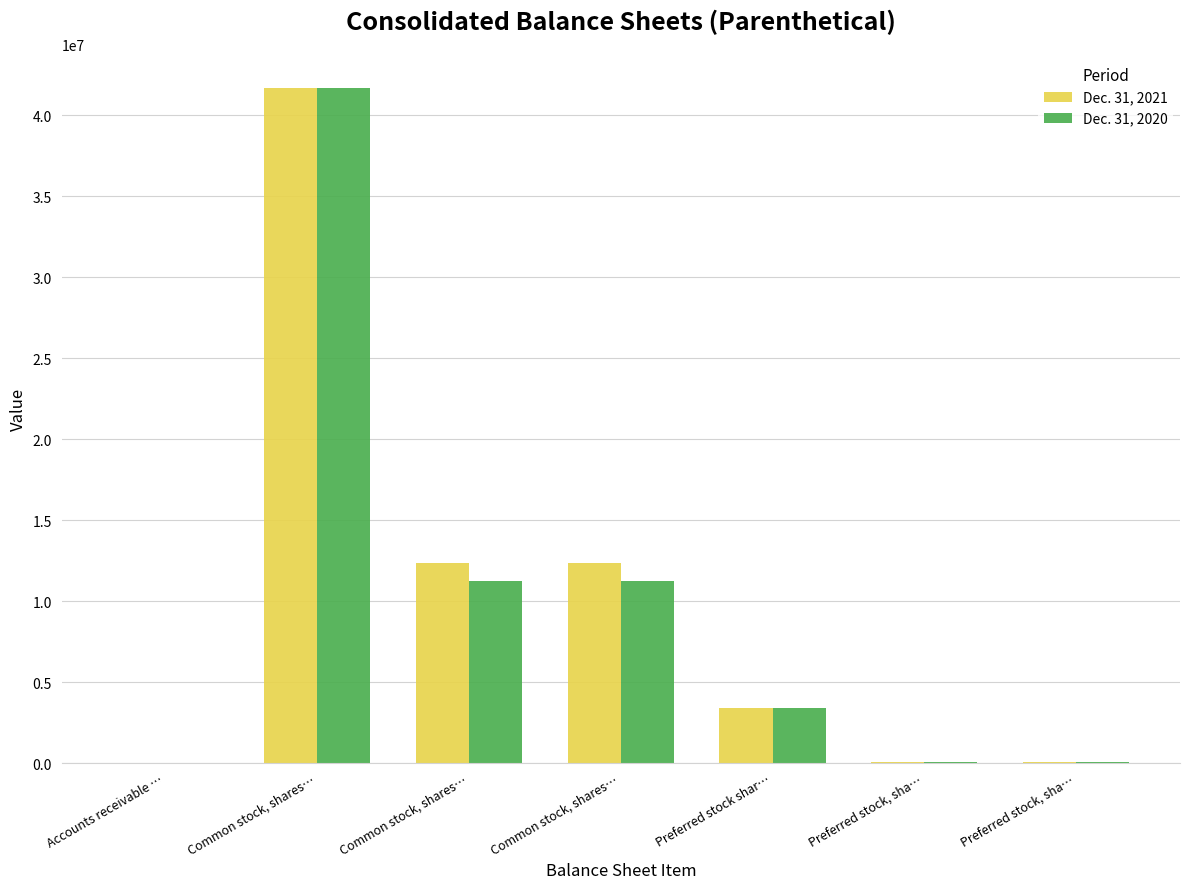

What are all the series names shown in the legend?

Dec. 31, 2021, Dec. 31, 2020